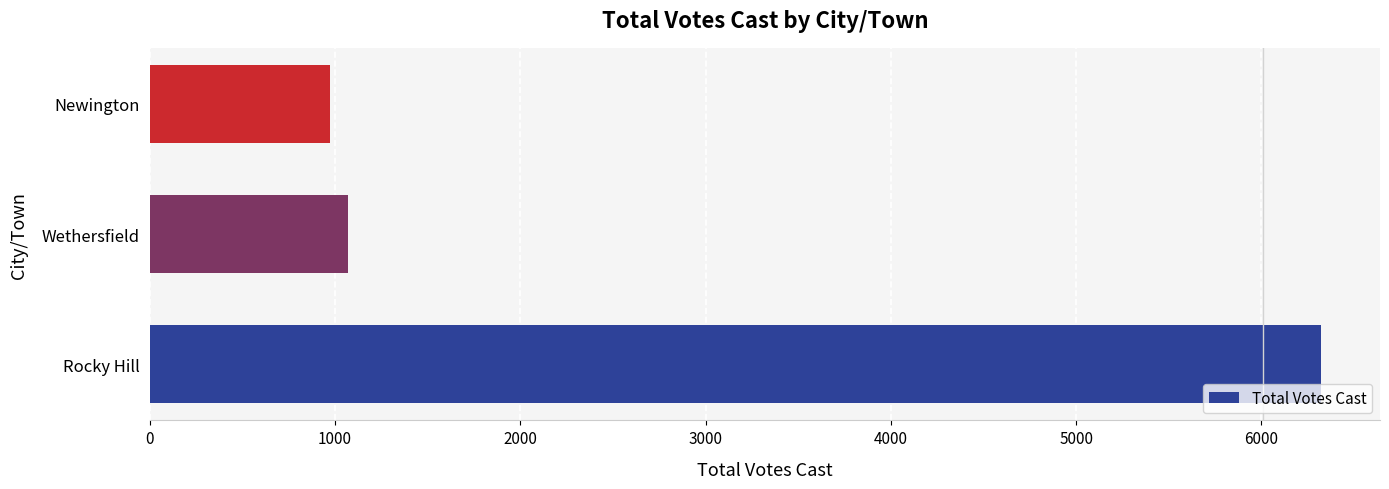

Where is the data nearest to the value 3647?

Wethersfield